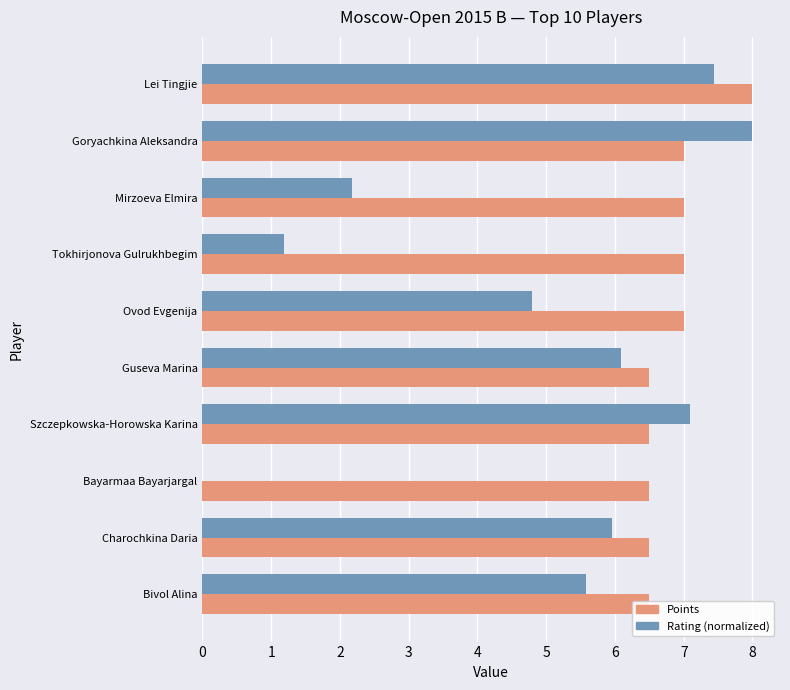

How many bars are there in each group?

2